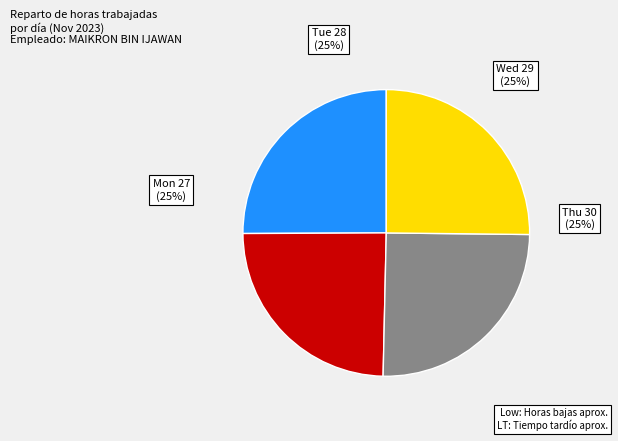

To the nearest percent, what is the average slice percentage?

25%